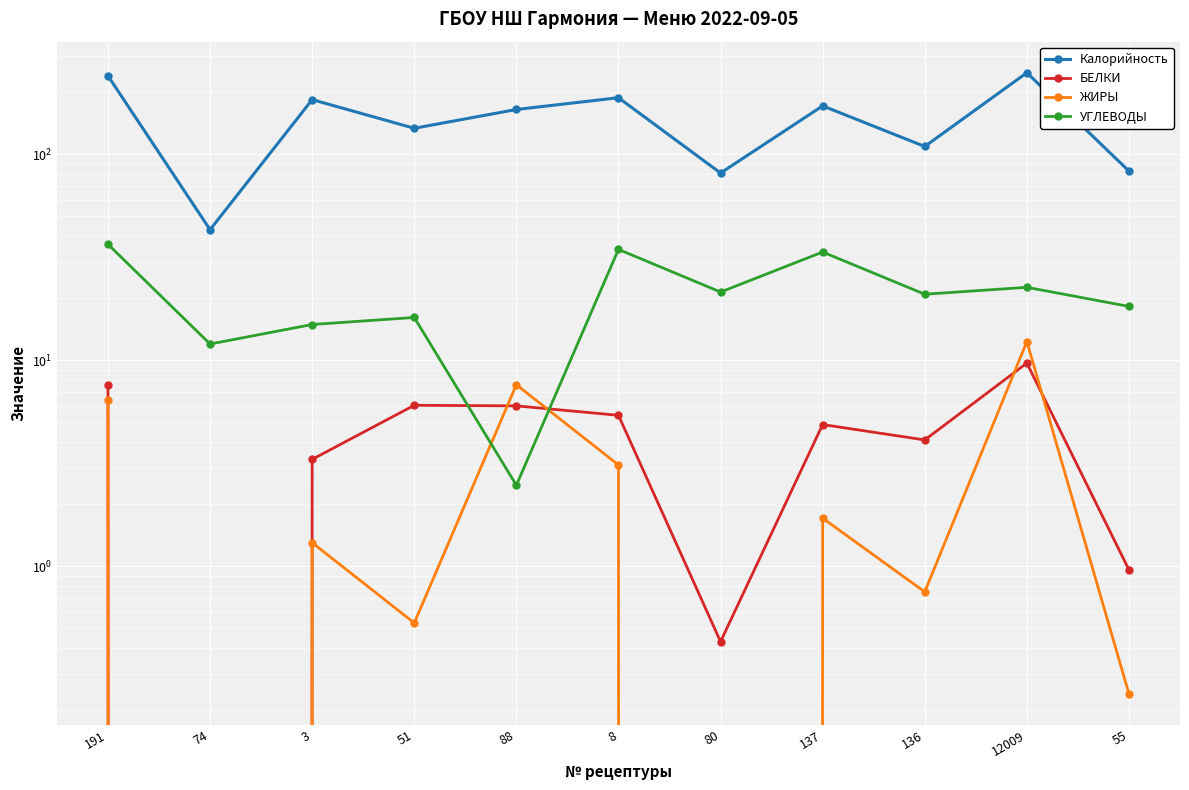

What is the difference between the ЖИРЫ values at 191 and 51?

5.9